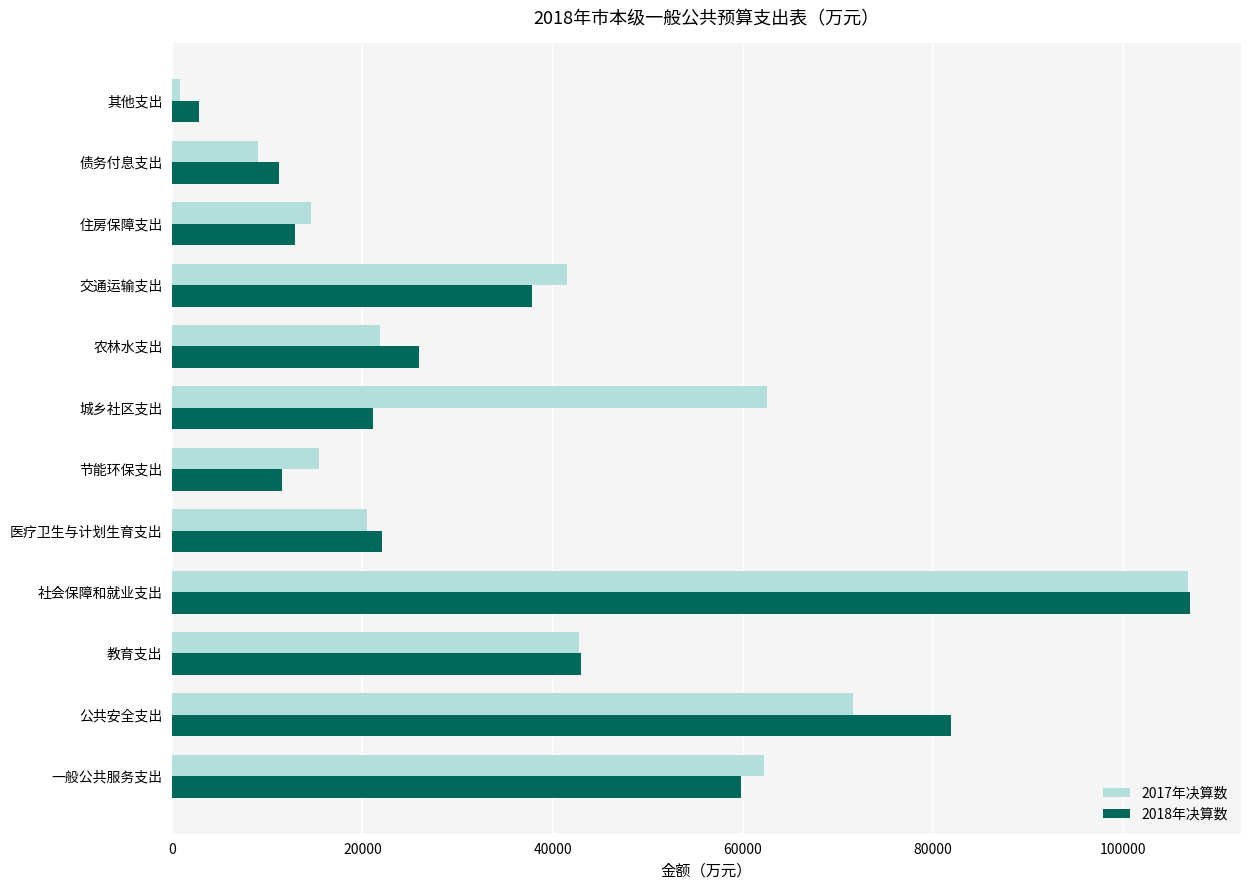

Which series has the largest range (max minus min)?

2017年决算数